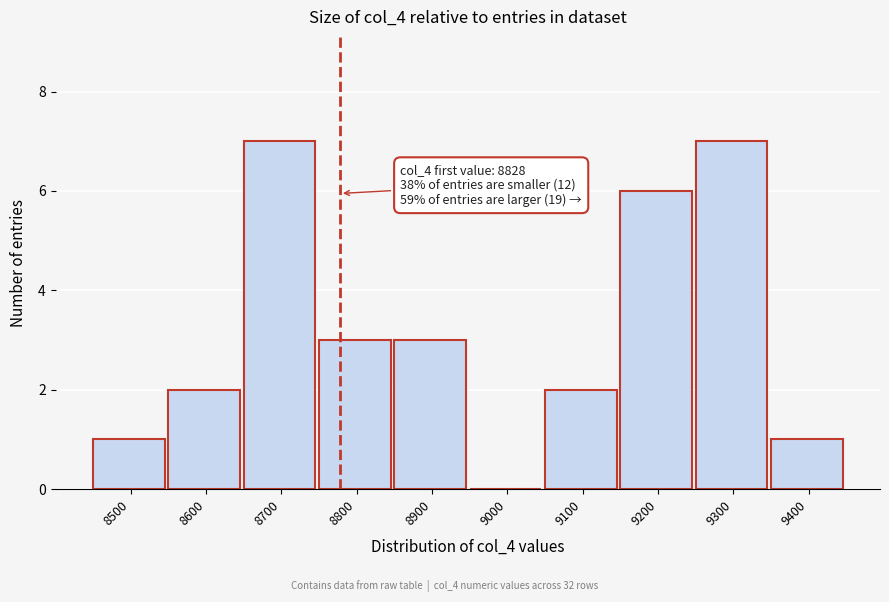

Reading left to right, what are all the values shown in this chart?

8500=1	8600=2	8700=7	8800=3	8900=3	9000=0	9100=2	9200=6	9300=7	9400=1